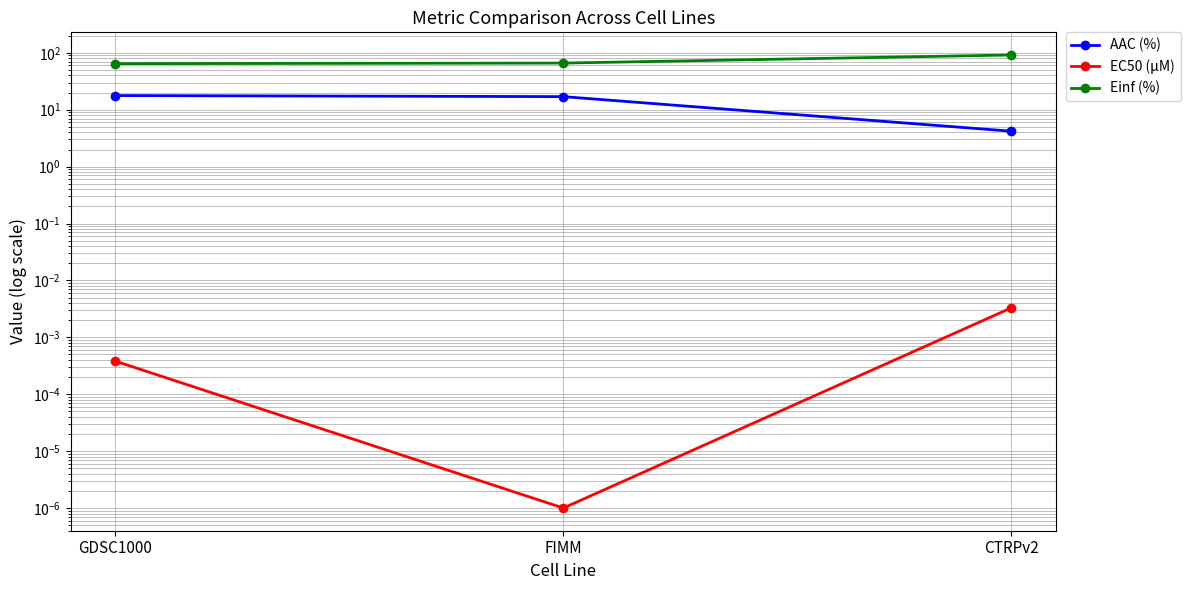

Reading left to right, transcribe all the data shown in this chart.

AAC (%): GDSC1000=17.7	FIMM=17.0	CTRPv2=4.2
EC50 (µM): GDSC1000=0.0	FIMM=0.0	CTRPv2=0.0
Einf (%): GDSC1000=64.5	FIMM=66.0	CTRPv2=91.6